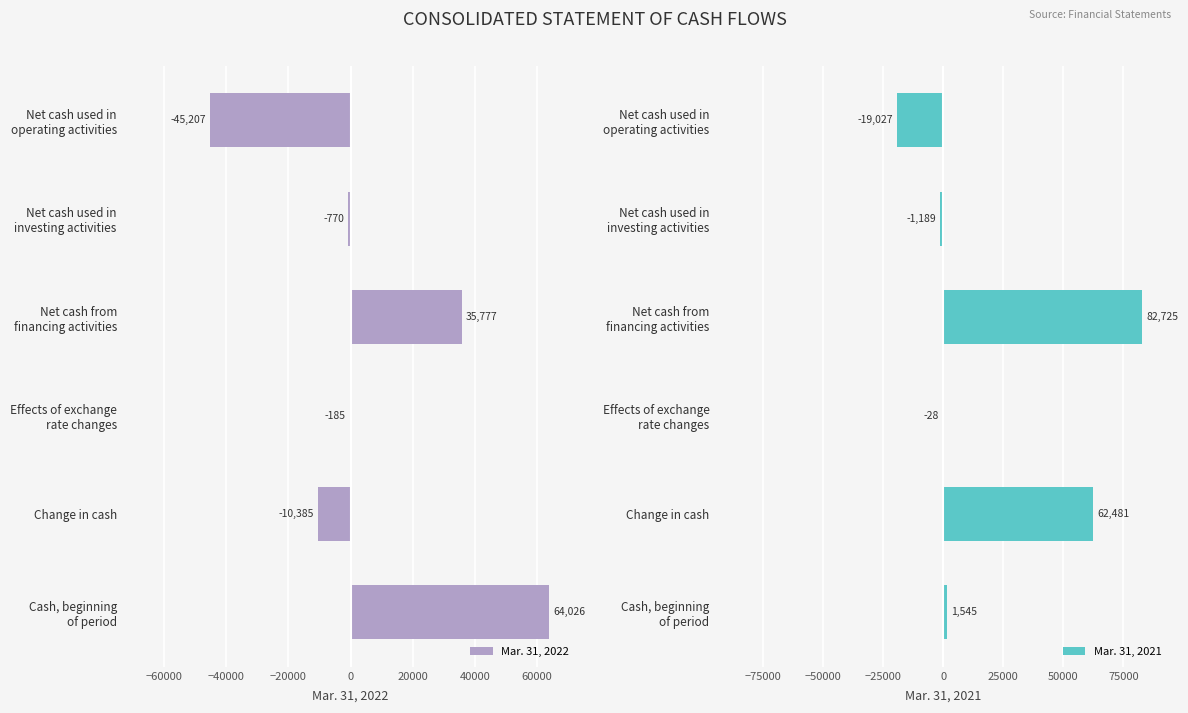

How many negative values does the Mar. 31, 2022 series have?

4